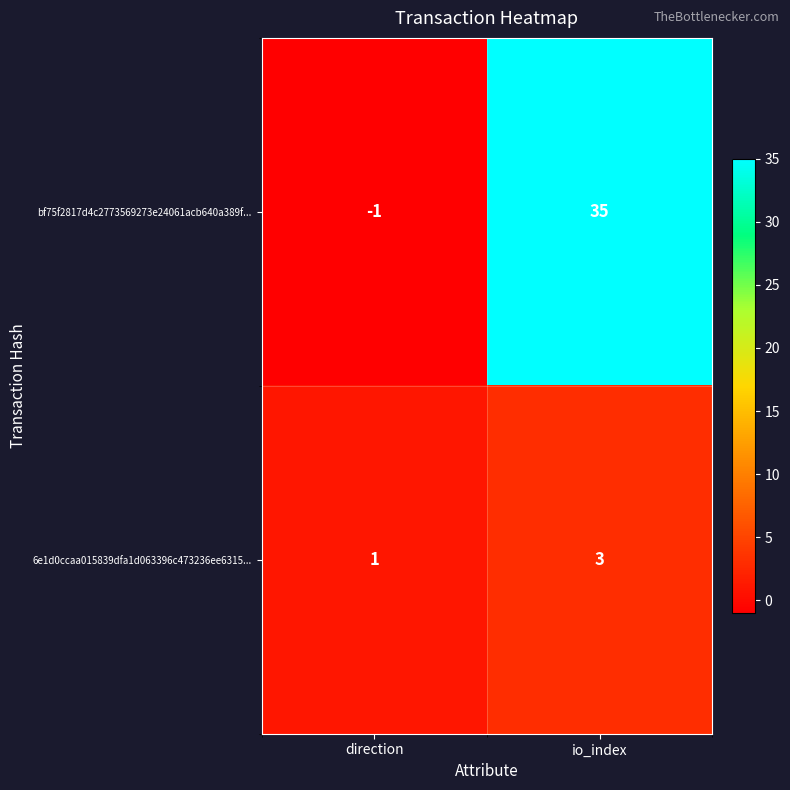

Reading left to right, list all the values displayed in this chart.

bf75f2817d4c2773569273e24061acb640a389f...: direction=-1	io_index=35
6e1d0ccaa015839dfa1d063396c473236ee6315...: direction=1	io_index=3